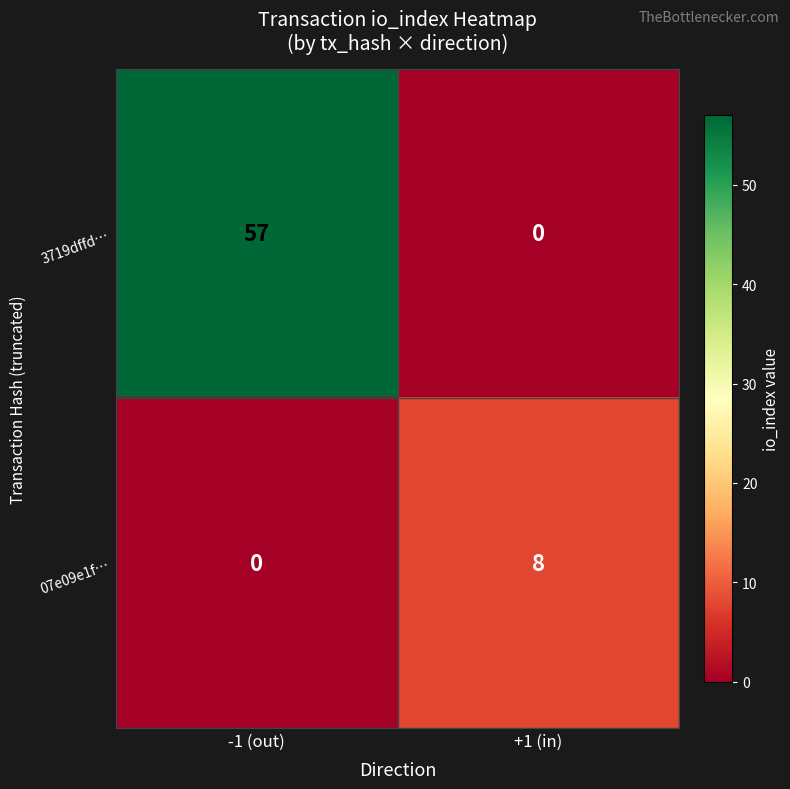

Rank the series by their average value, from lowest to highest.

07e09e1f…, 3719dffd…